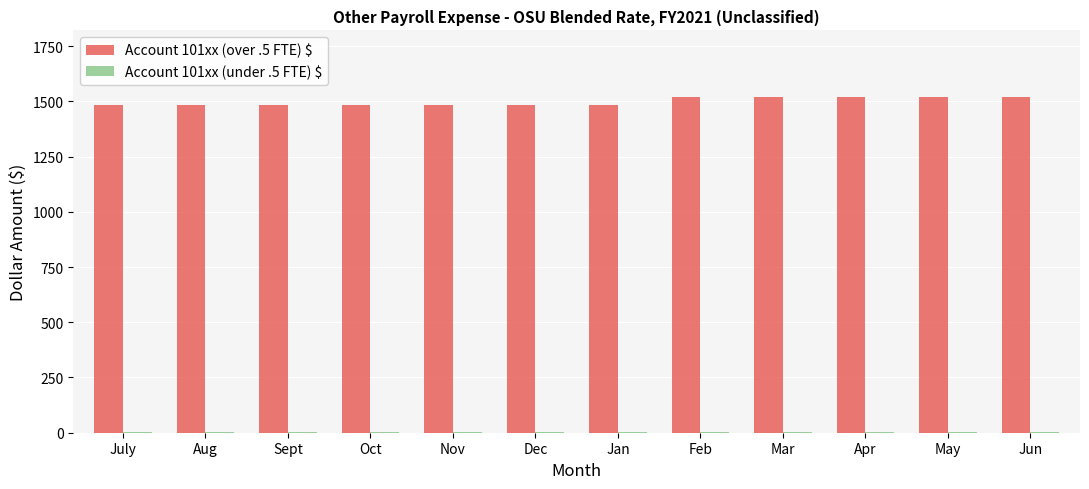

Are the bars horizontal?

No